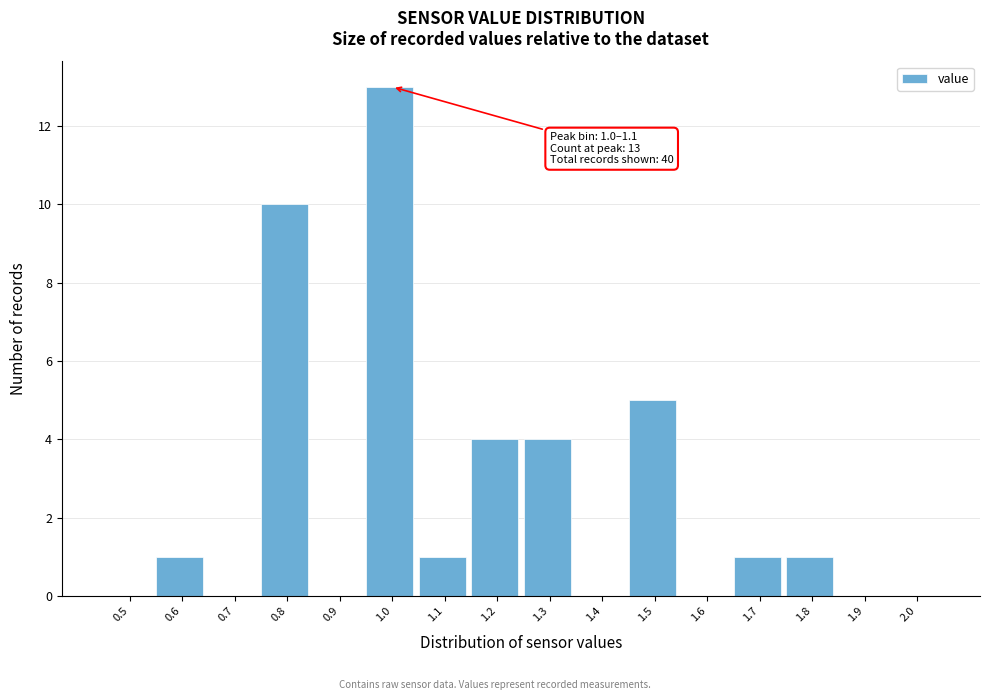

Reading left to right, extract all data points from this chart.

0.5=0	0.6=1	0.7=0	0.8=10	0.9=0	1.0=13	1.1=1	1.2=4	1.3=4	1.4=0	1.5=5	1.6=0	1.7=1	1.8=1	1.9=0	2.0=0